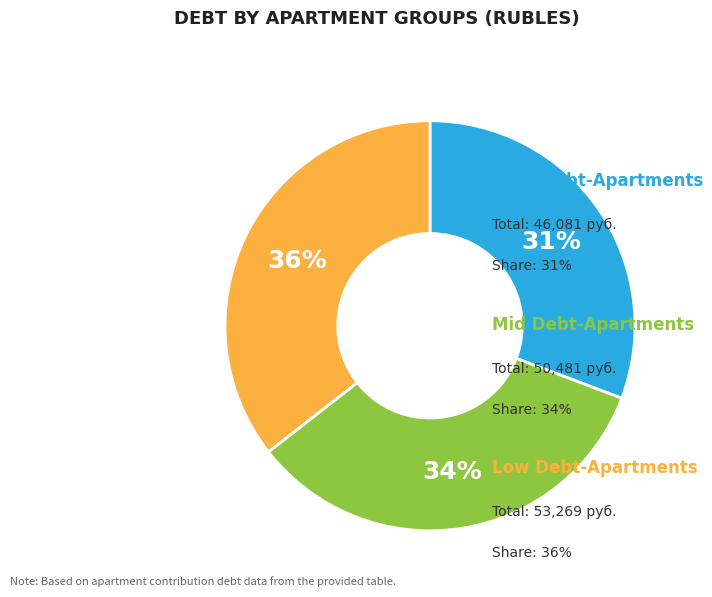

Does any single category account for the majority?

No